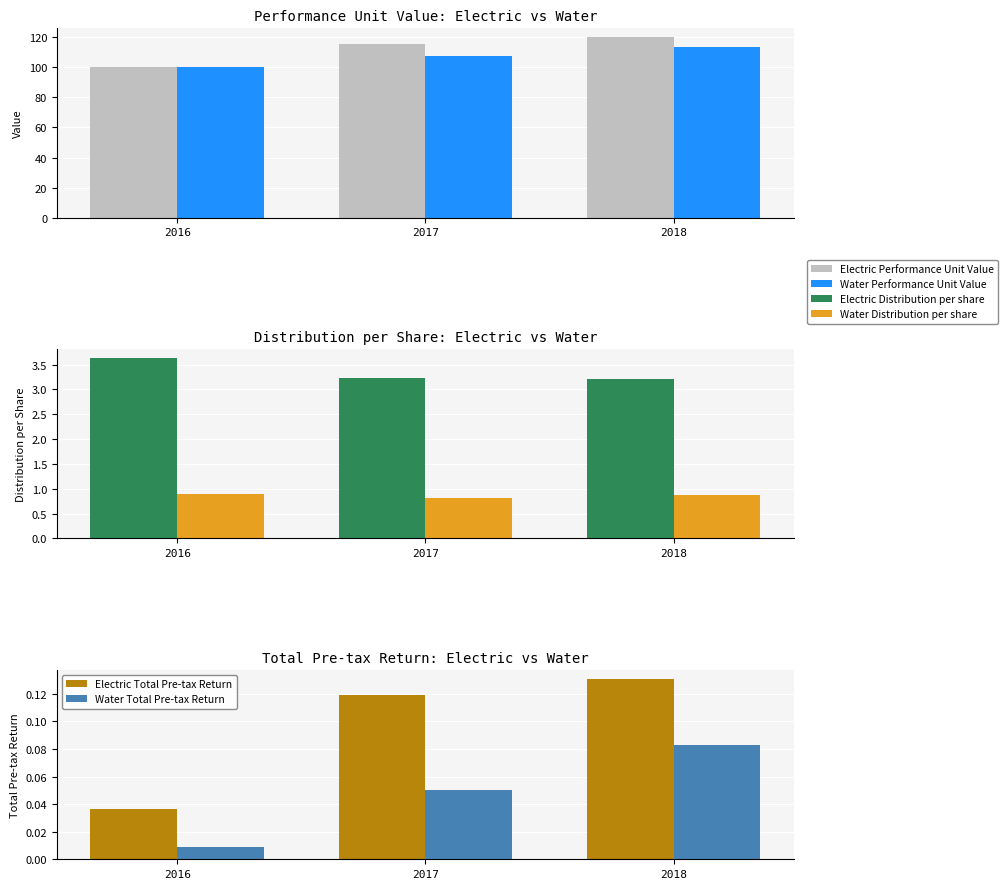

How many bars are there in total?

18